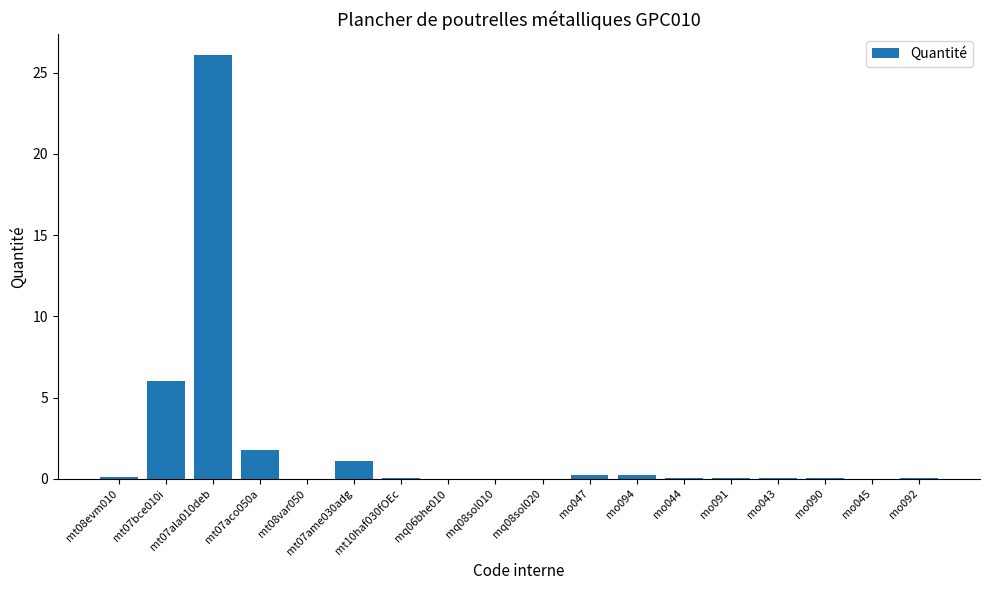

True or false: the data shows 0.0 at mo043.

True